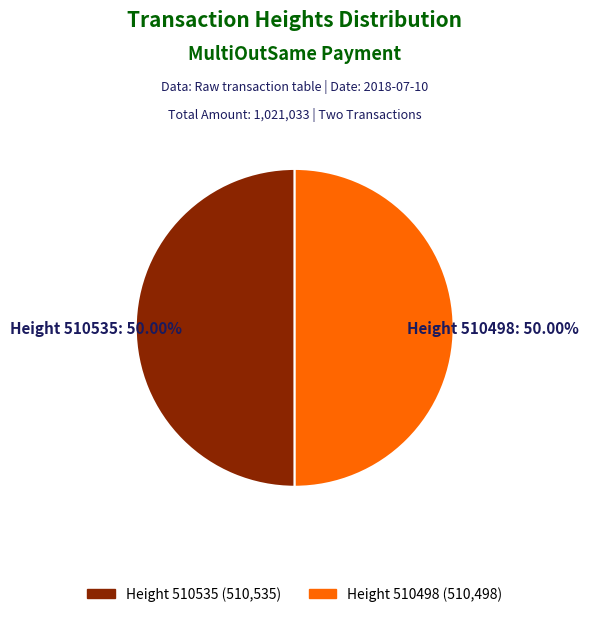

What is the ratio of the value at Height 510535 to the value at Height 510498?

1.0